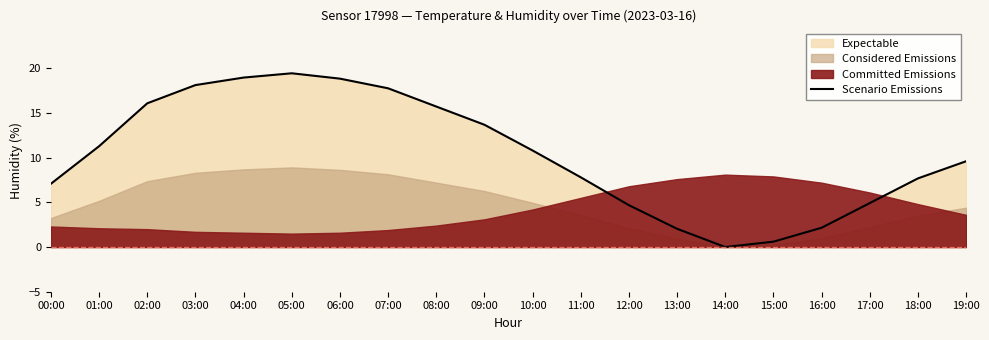

What is the label of the 15th point from the left?

14:00